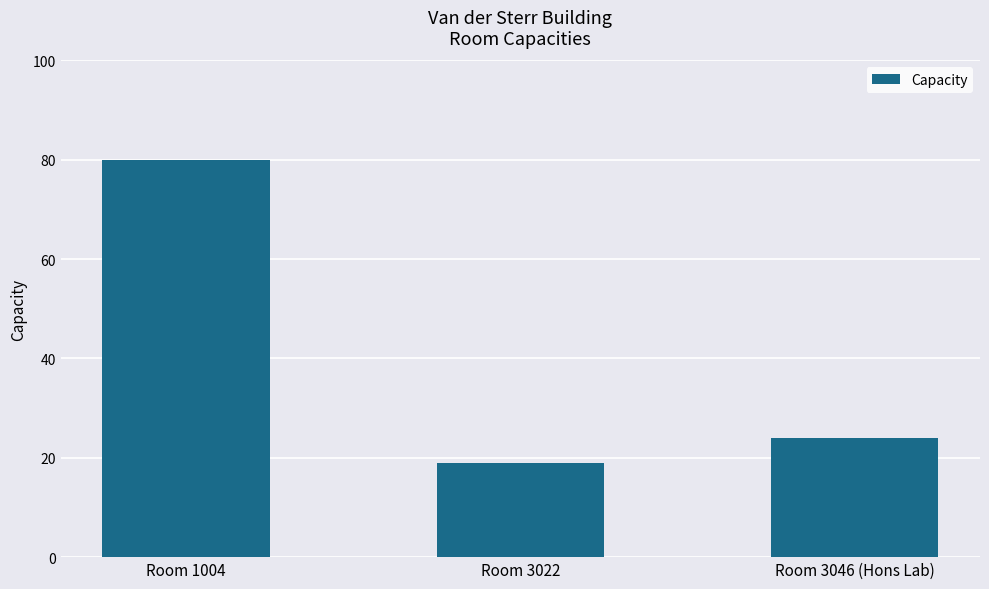

Rank the categories by value from lowest to highest.

Room 3022, Room 3046 (Hons Lab), Room 1004